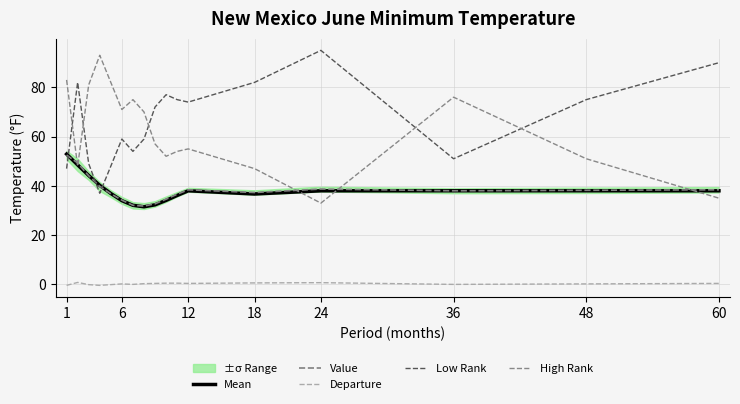

At how many categories does at least one series exceed 37?

17